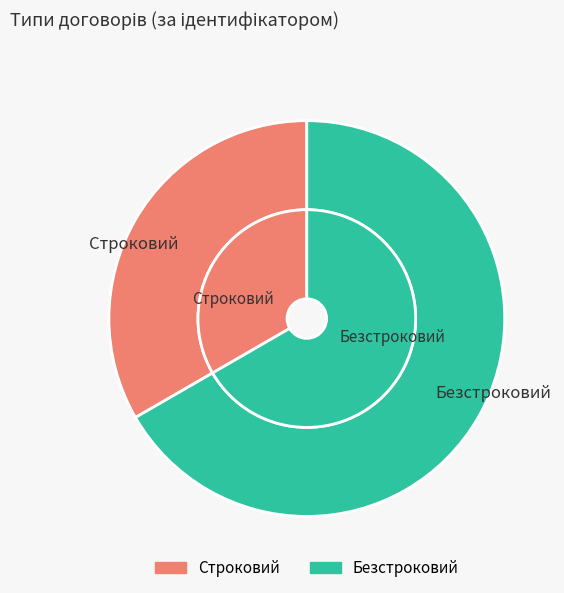

To the nearest percent, what is the difference between the Строковий and Безстроковий slice percentages?

33%